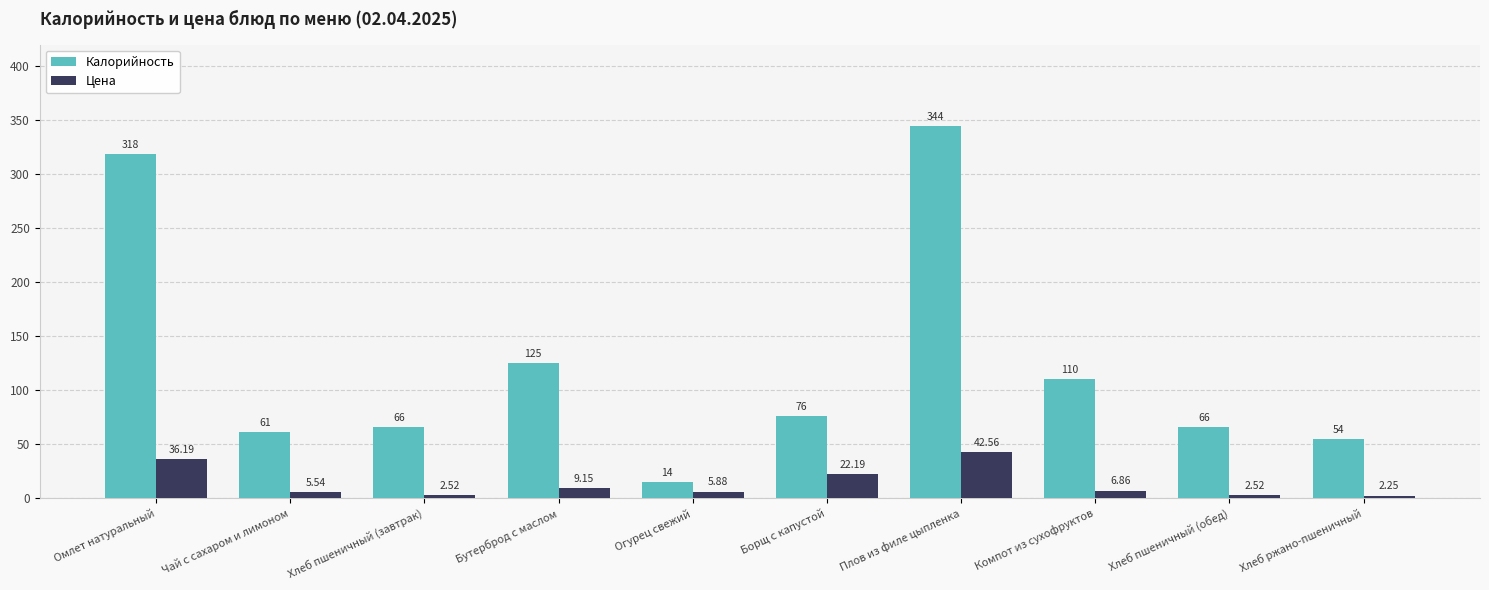

The value of Калорийность at Бутерброд с маслом is 125.0. True or false?

True